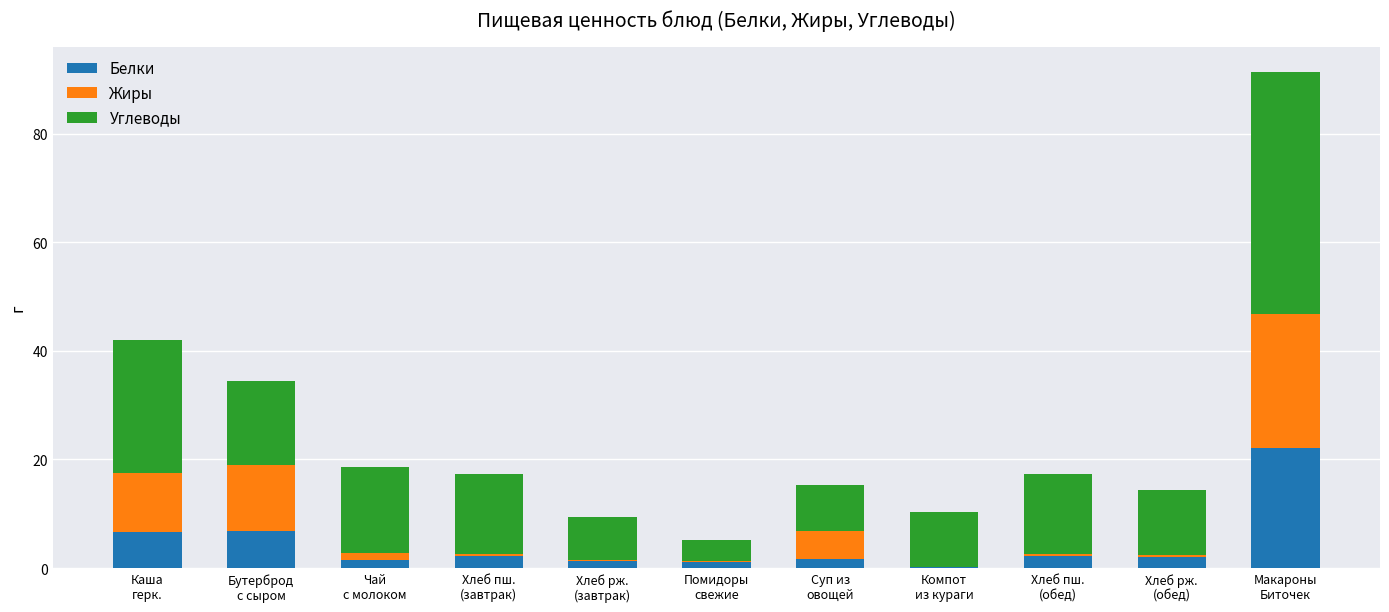

How many categories are shown in the chart?

11